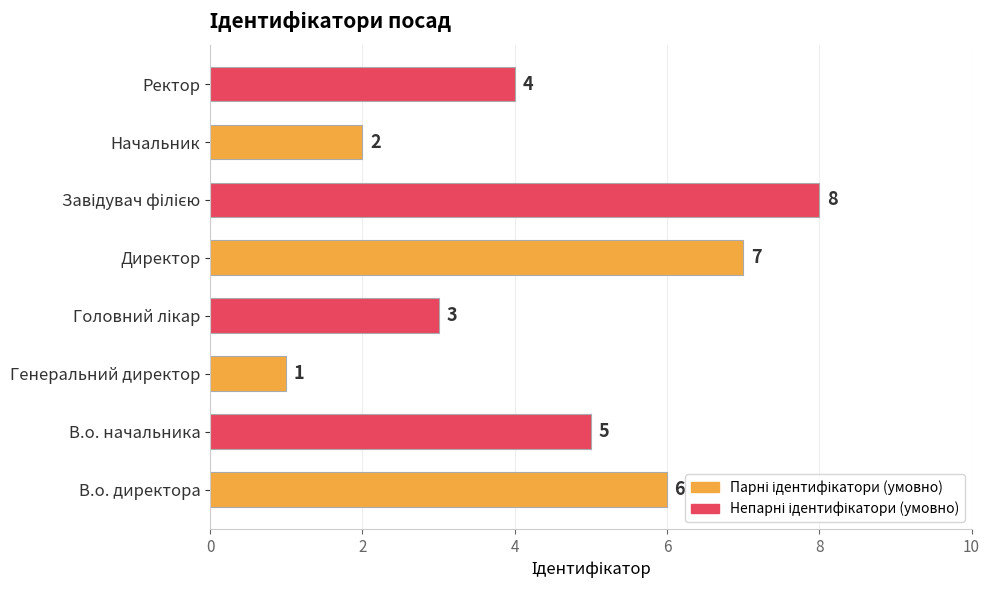

What is the change in value from В.о. начальника to Начальник?

-3